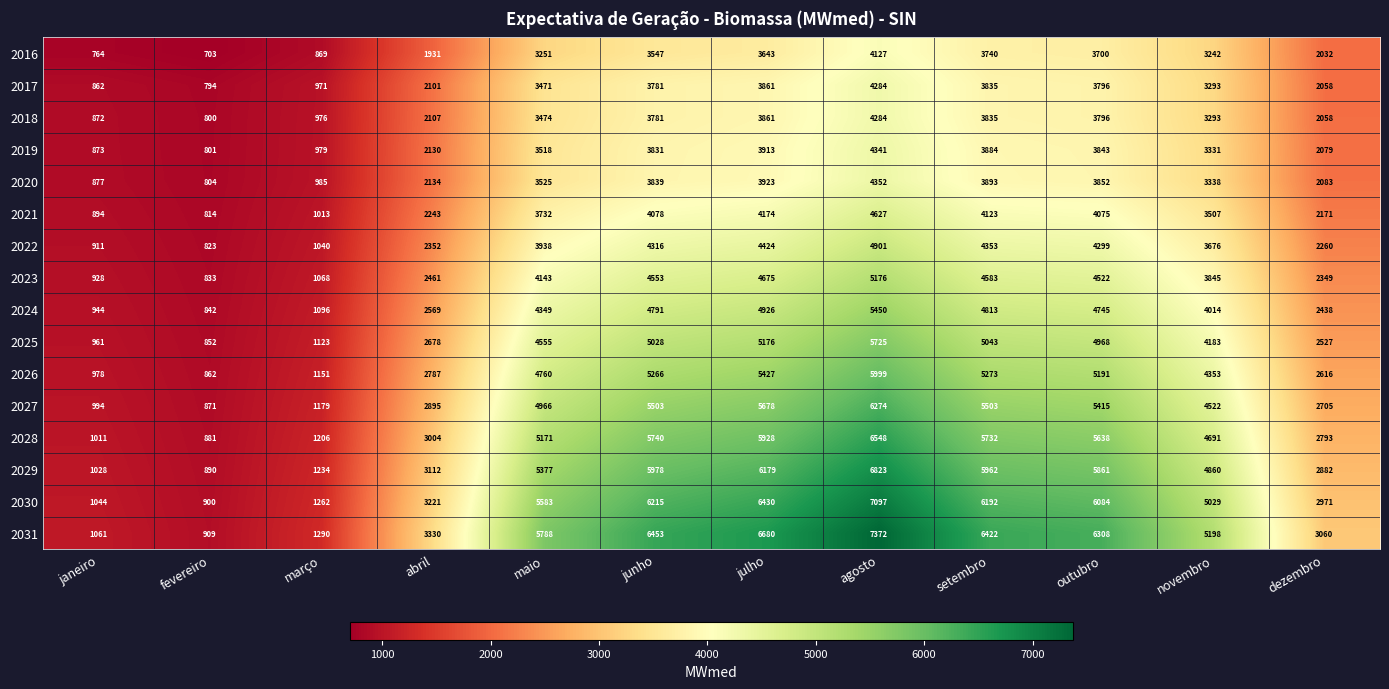

Which series has the largest range (max minus min)?

2031